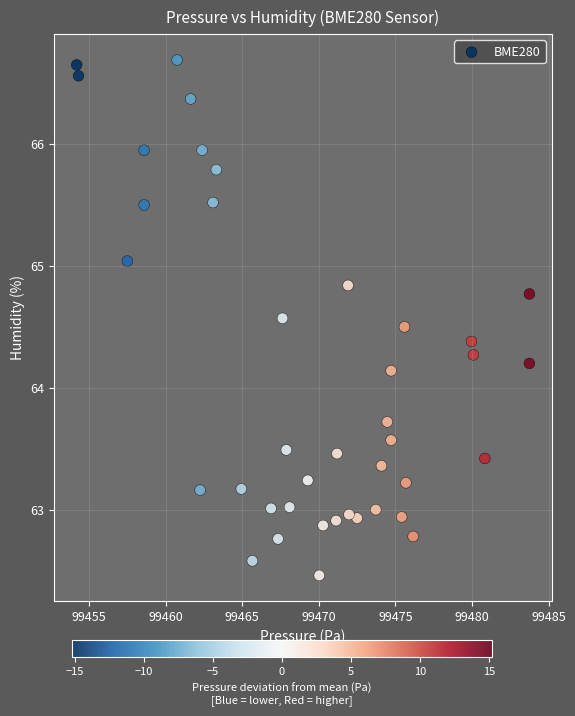

What Y value in the scatter plot is closest to 64?

64.1